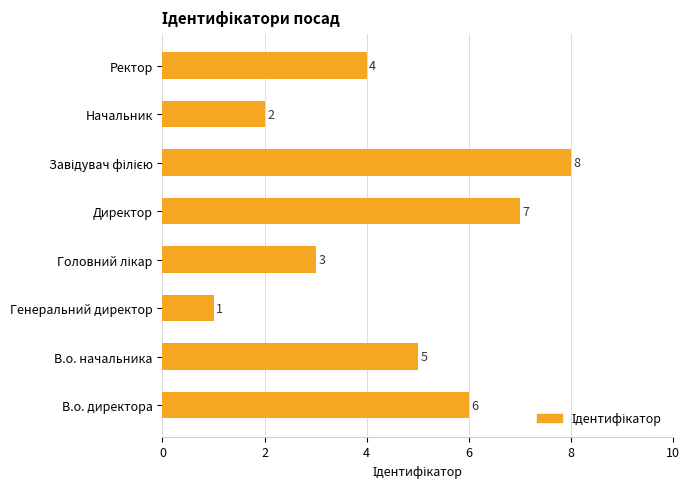

How many bars are there in total?

8